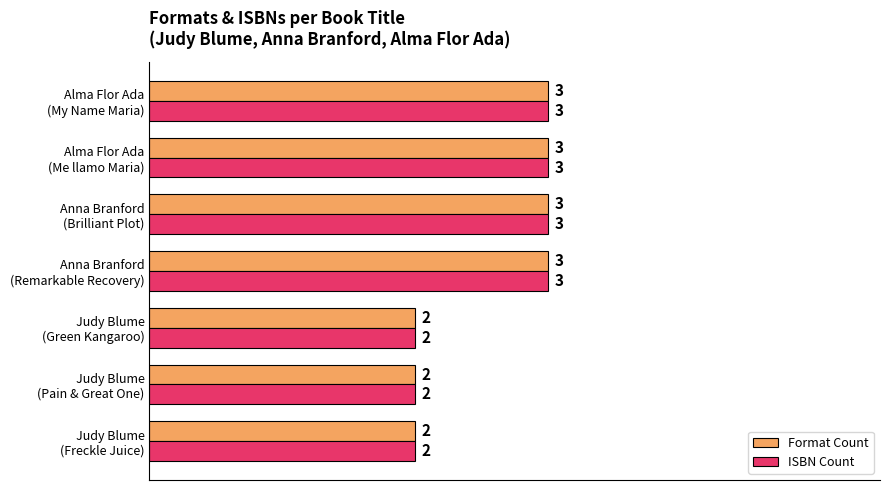

What is the sum of all Format Count values?

18